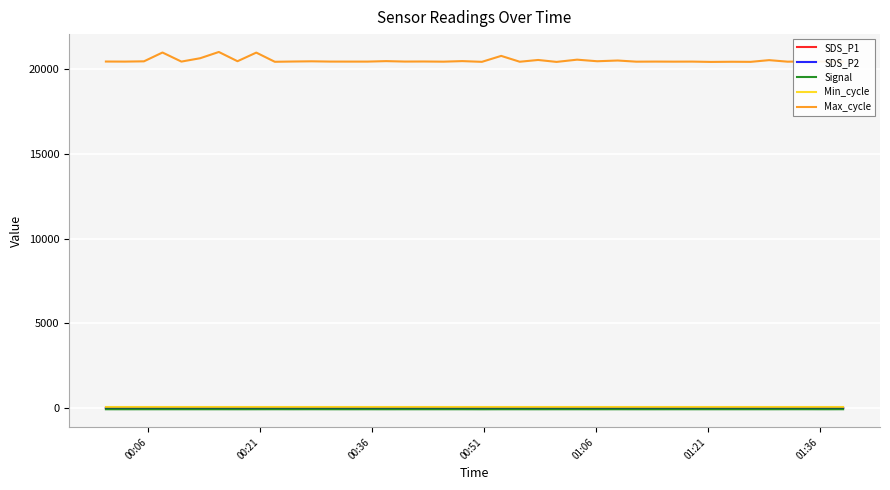

True or false: SDS_P1 and Min_cycle cross at least once.

False